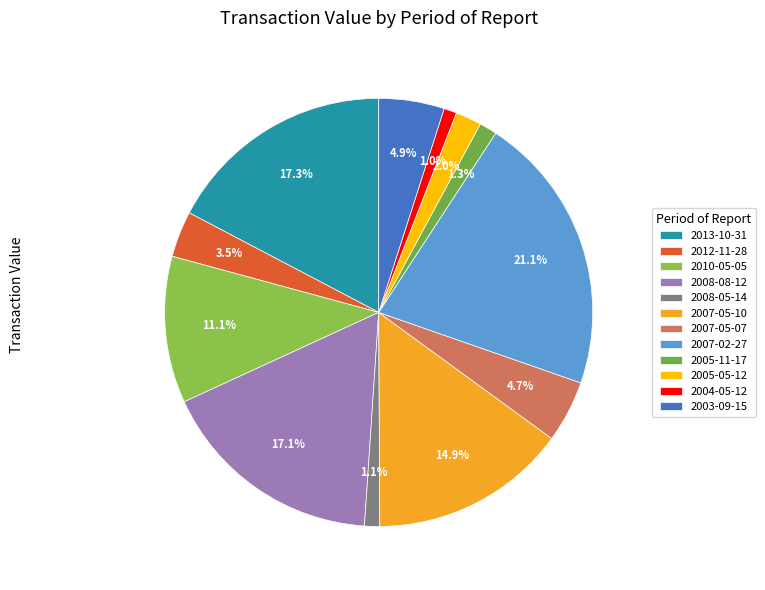

What is the smallest slice in the pie chart?

2004-05-12